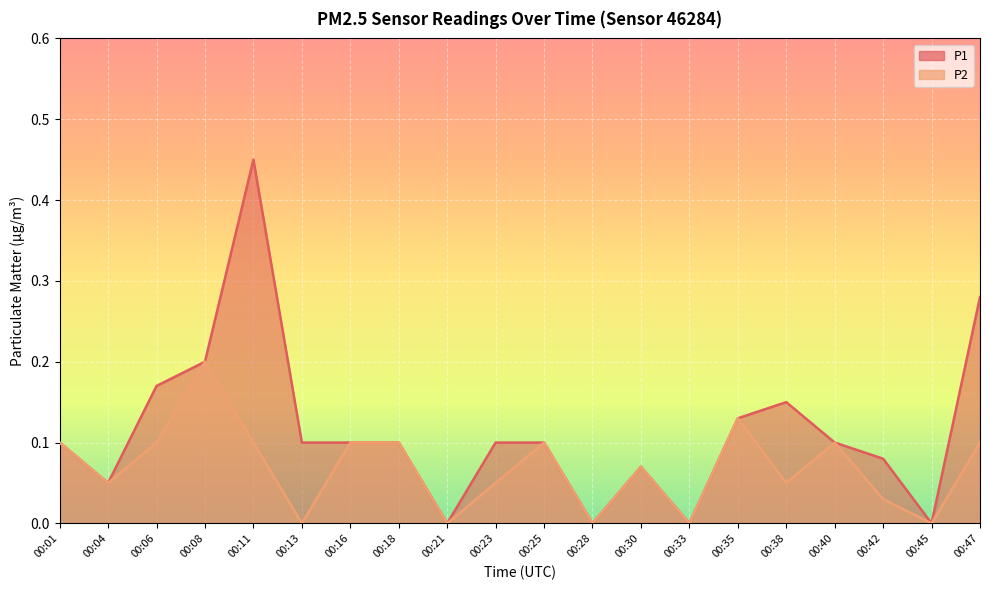

How many interior local peaks does the P1 series have?

3